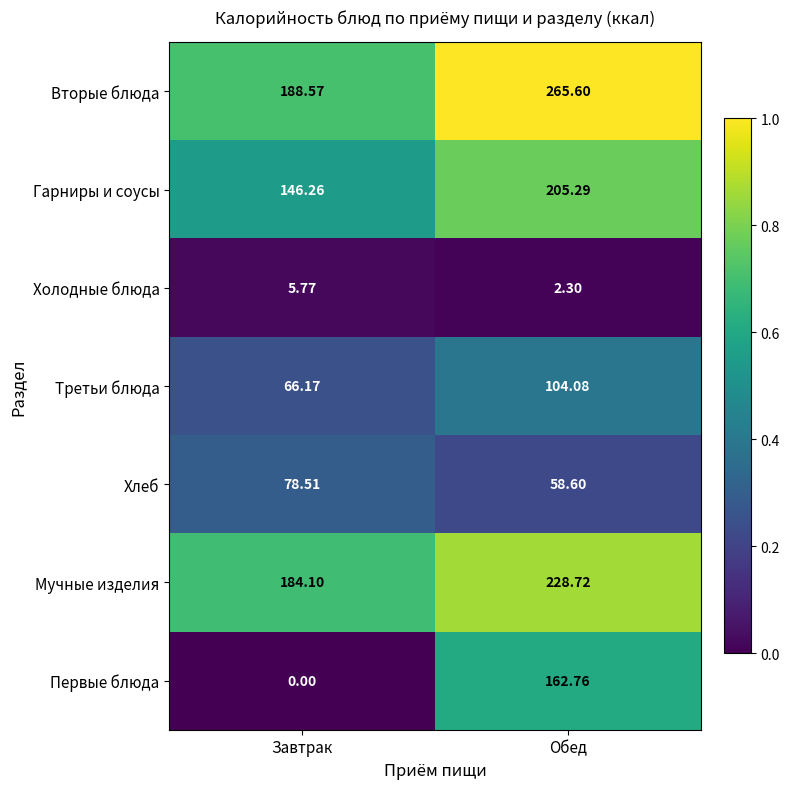

Rank the categories by Третьи блюда value from highest to lowest.

Обед, Завтрак